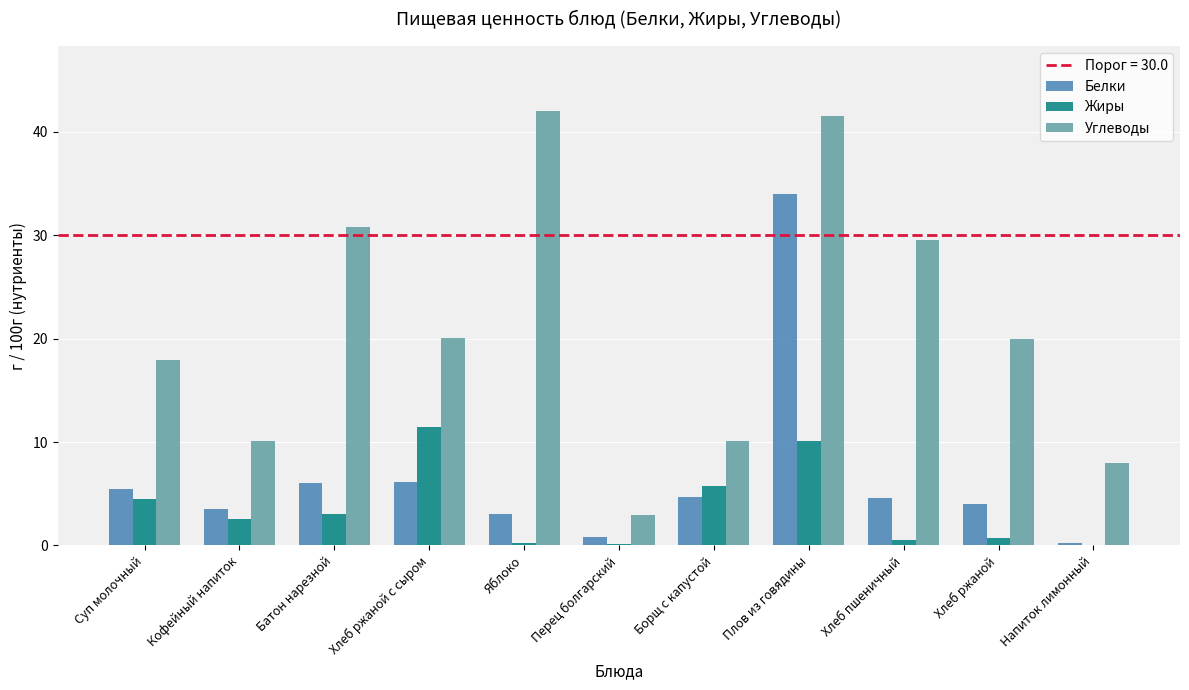

At which label does Жиры first exceed 2?

Суп молочный